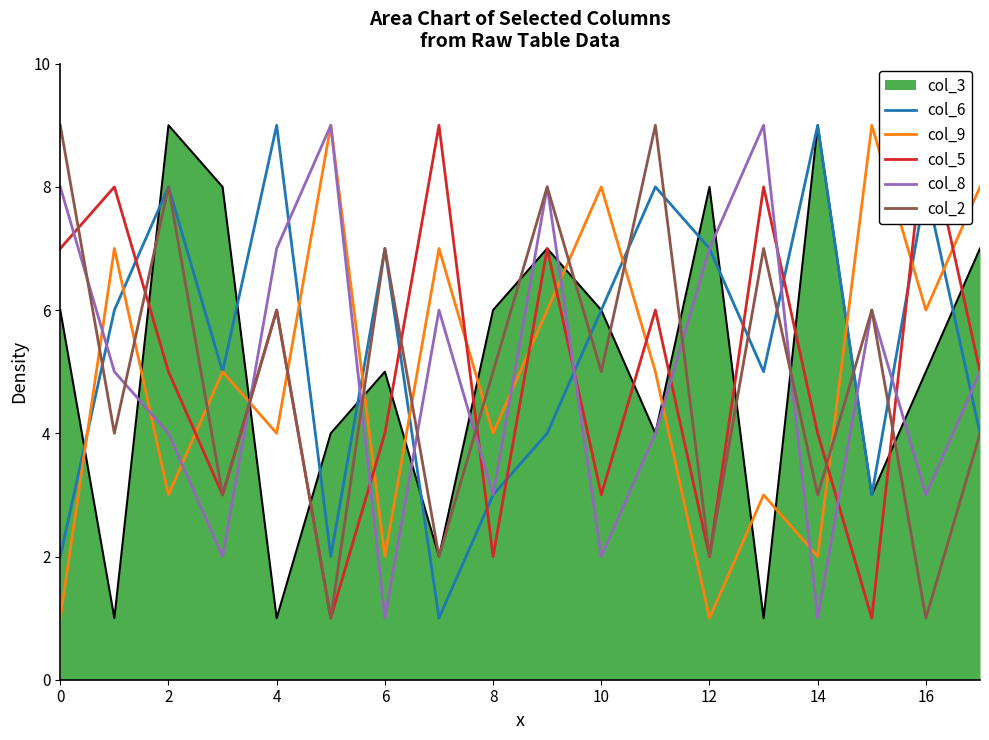

What is the difference between the second highest and minimum values in the col_6 series?

8